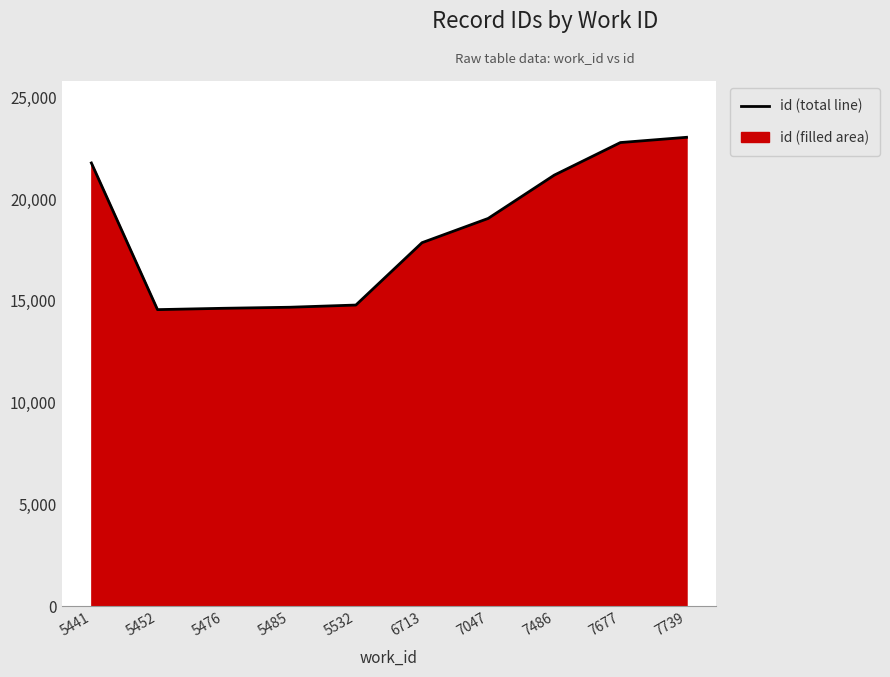

What is the average value?

18438